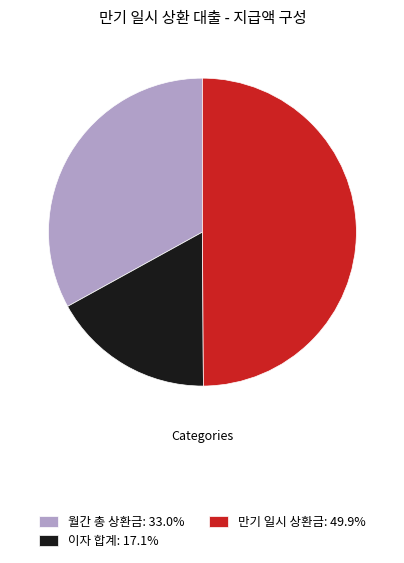

Does 이자 합계: 17.1% represent more than half of the total?

No